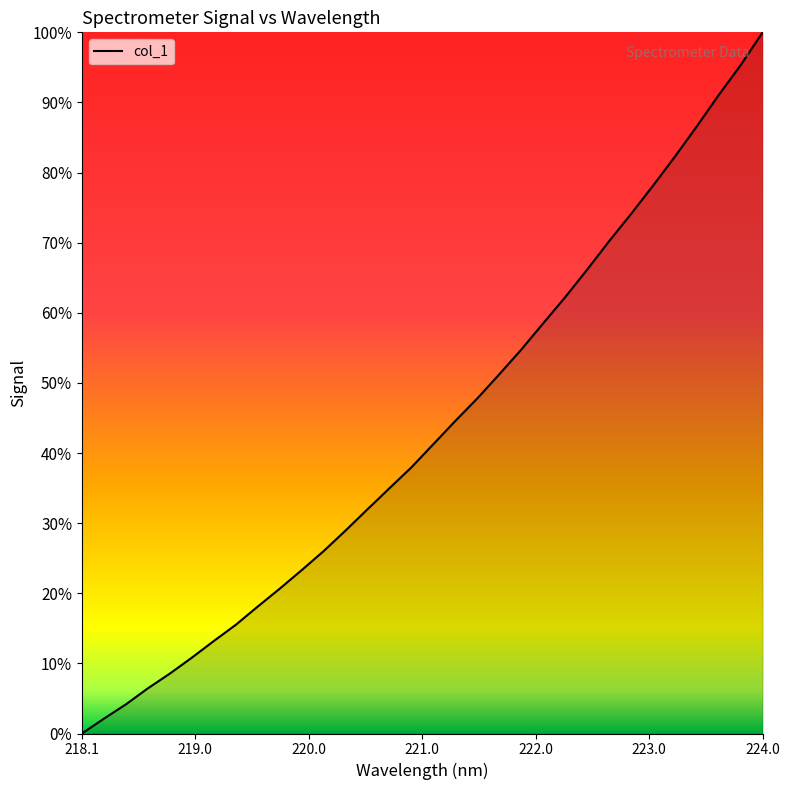

What is the difference between the maximum and minimum values?

100.0